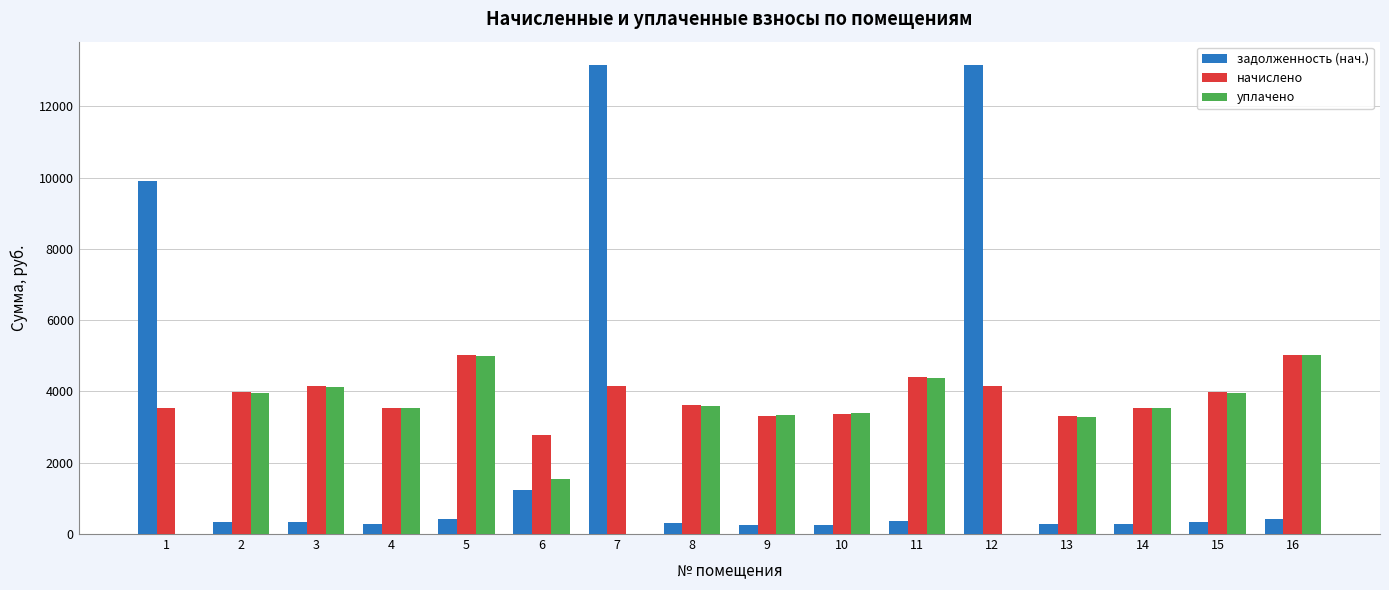

Between 1 and 13, which series saw the biggest shift?

задолженность (нач.)